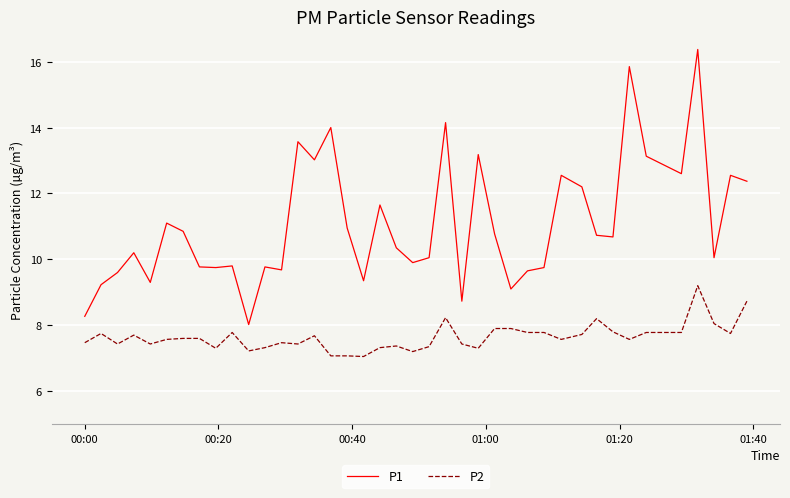

What is the maximum value shown in the chart?

16.4